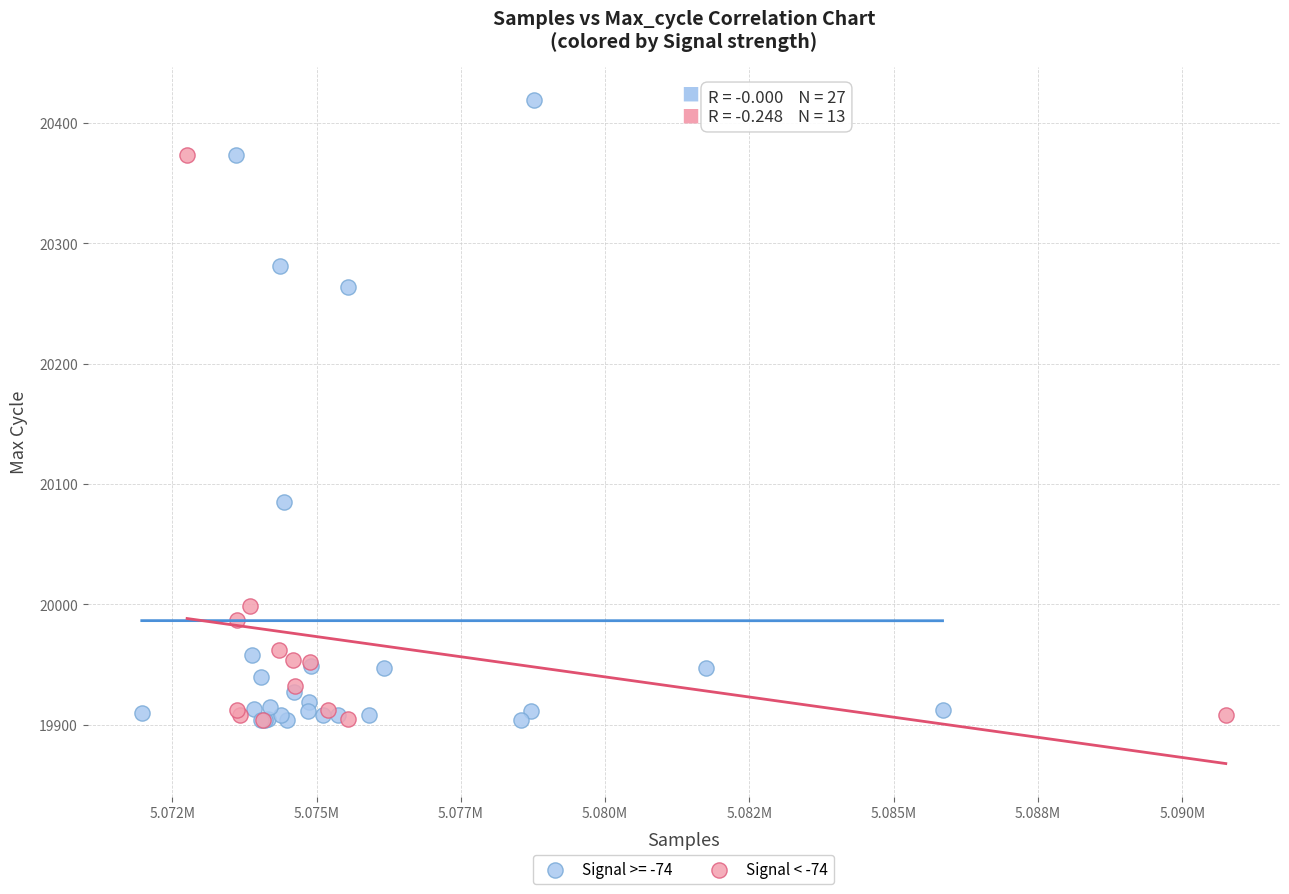

Which series contains the highest Y value?

Signal >= -74